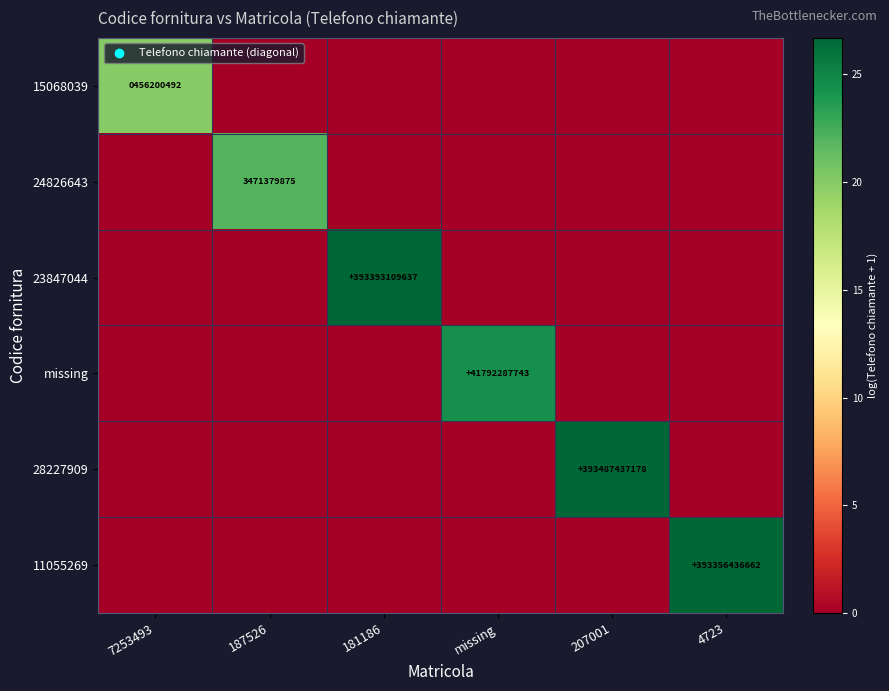

List the series in order of their peak value, highest first.

28227909, 23847044, 11055269, missing, 24826643, 15068039